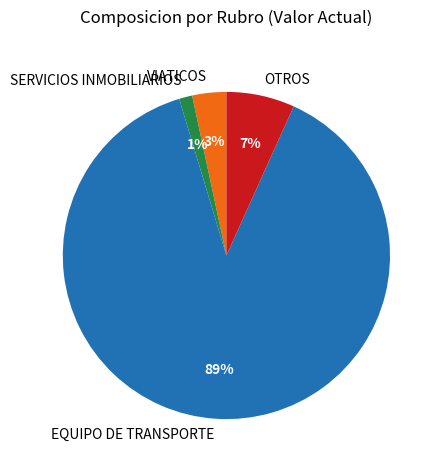

The SERVICIOS INMOBILIARIOS slice represents 1% of the pie. True or false?

True